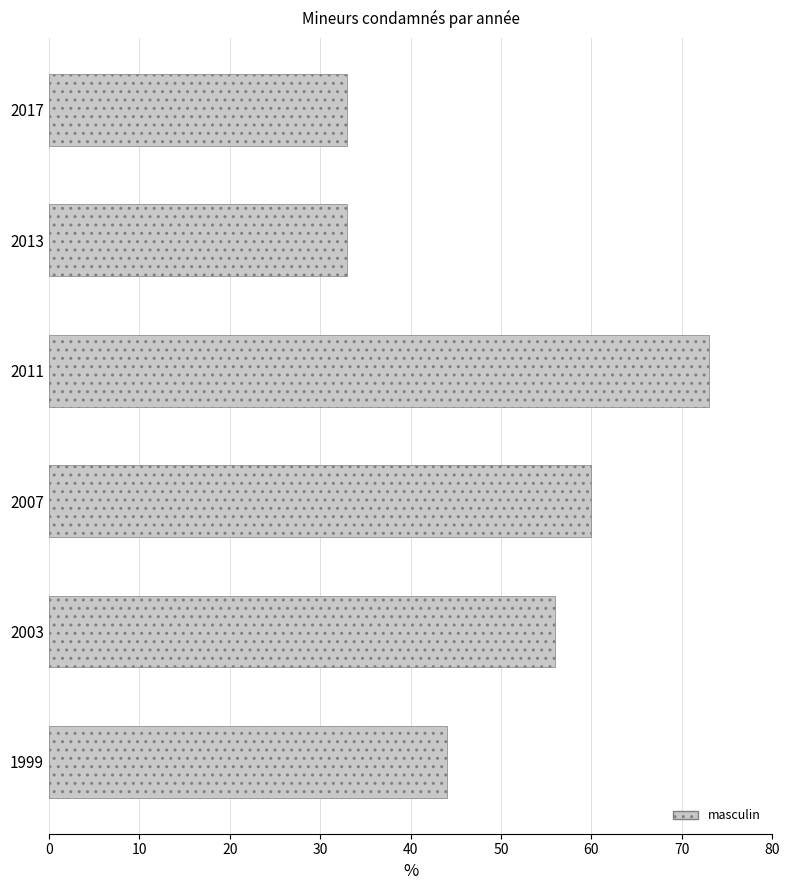

How many values are below 56?

3